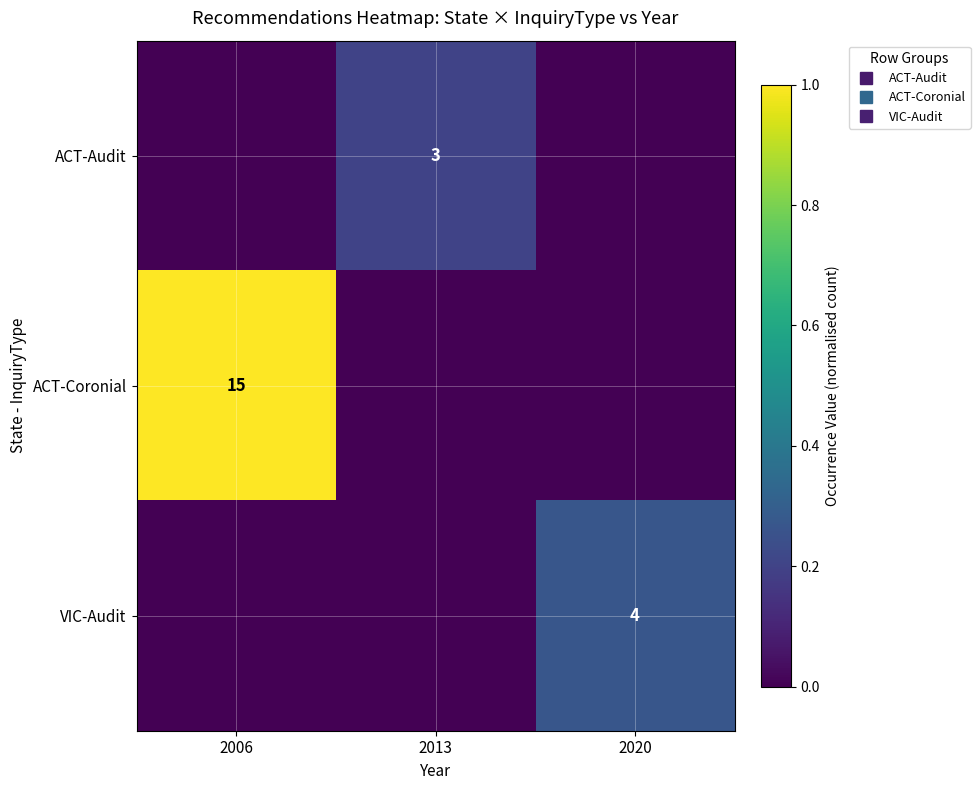

The value of ACT-Coronial at 2013 is 0.0. True or false?

True